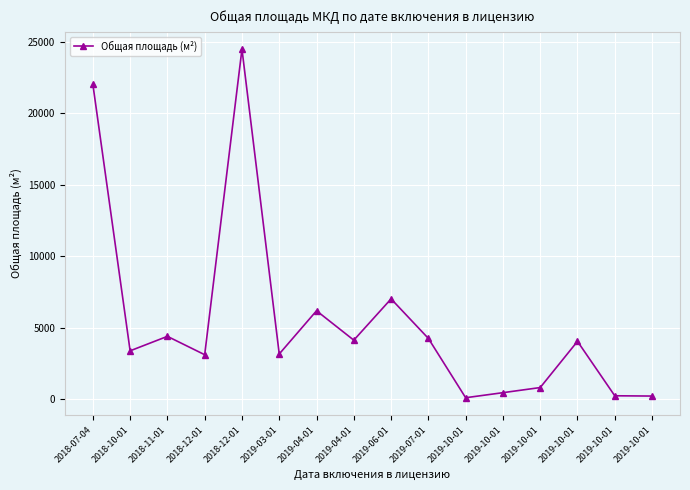

Where is the data nearest to the value 12291?

2019-06-01